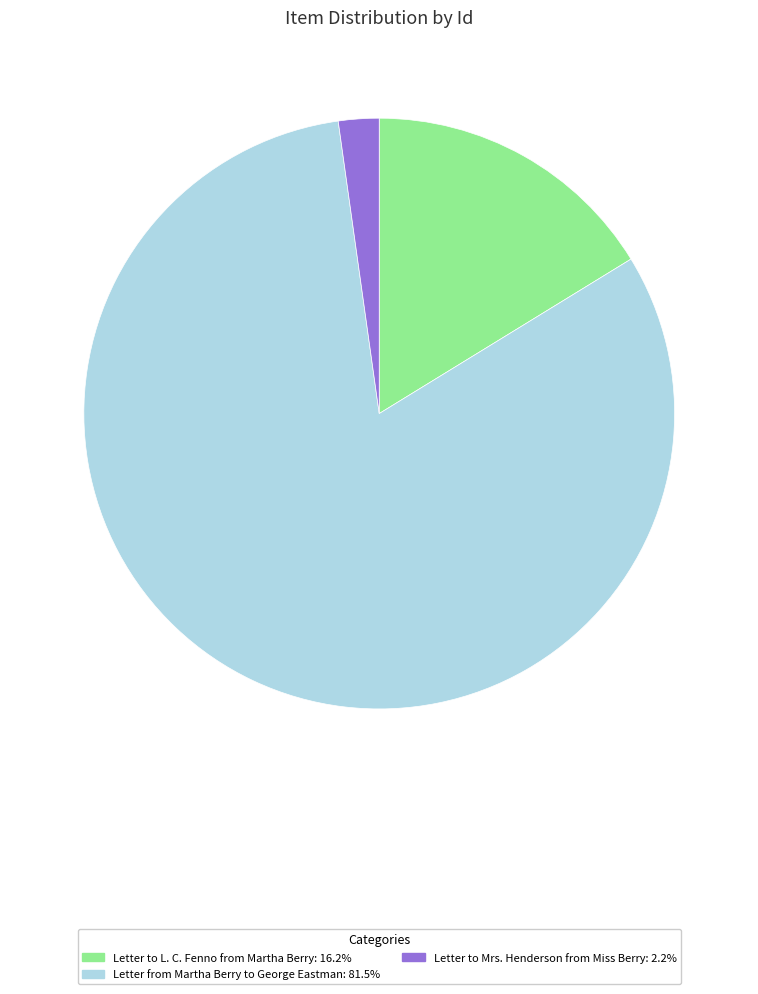

Is it true that Letter to Mrs. Henderson from Miss Berry is 2% of the pie?

True